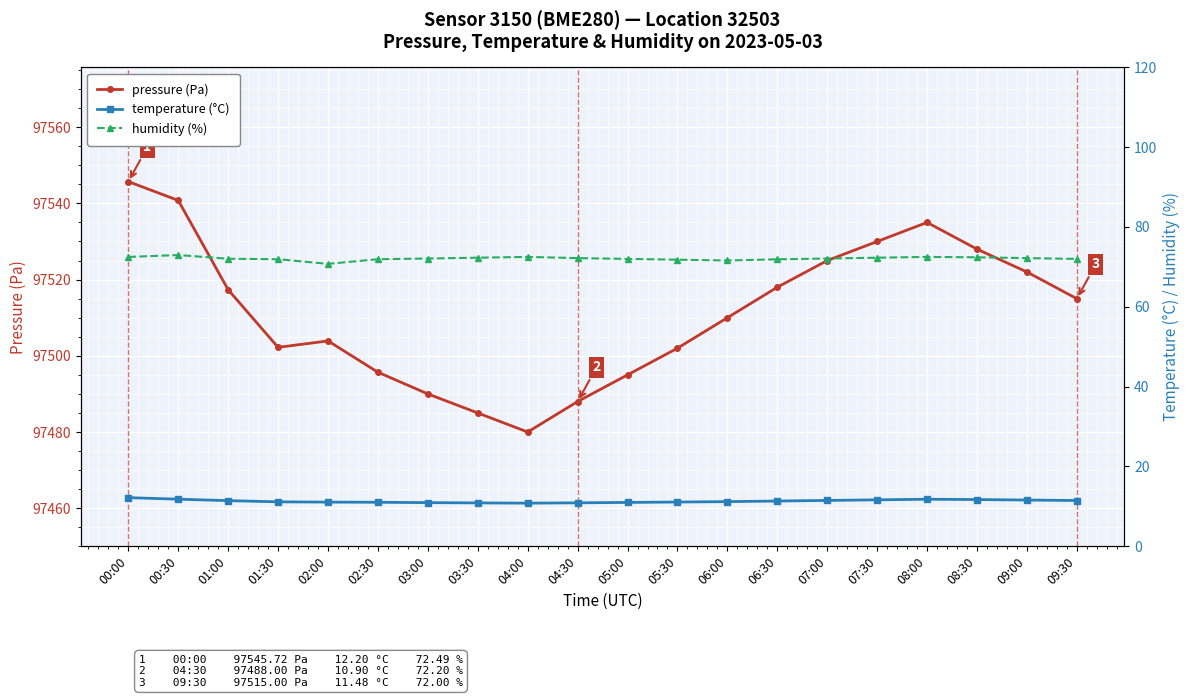

Reading right to left, list all the values displayed in this chart.

pressure (Pa): 97515.0	97522.0	97528.0	97535.0	97530.0	97525.0	97518.0	97510.0	97502.0	97495.0	97488.0	97480.0	97485.0	97490.0	97495.7	97503.9	97502.2	97517.3	97540.8	97545.7
temperature (°C): 11.5	11.6	11.7	11.8	11.7	11.5	11.3	11.2	11.1	11.0	10.9	10.8	10.9	10.9	11.0	11.1	11.2	11.4	11.8	12.2
humidity (%): 72.0	72.2	72.4	72.5	72.3	72.1	71.9	71.6	71.8	72.0	72.2	72.5	72.3	72.1	71.9	70.8	71.9	72.0	73.0	72.5